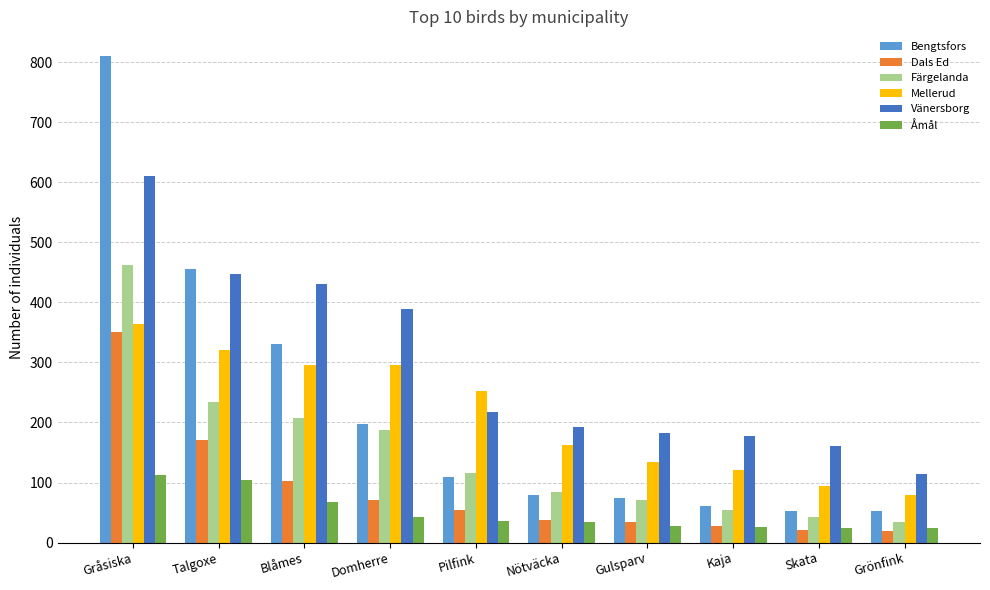

What is the spread (max minus min) of values at Skata?

140